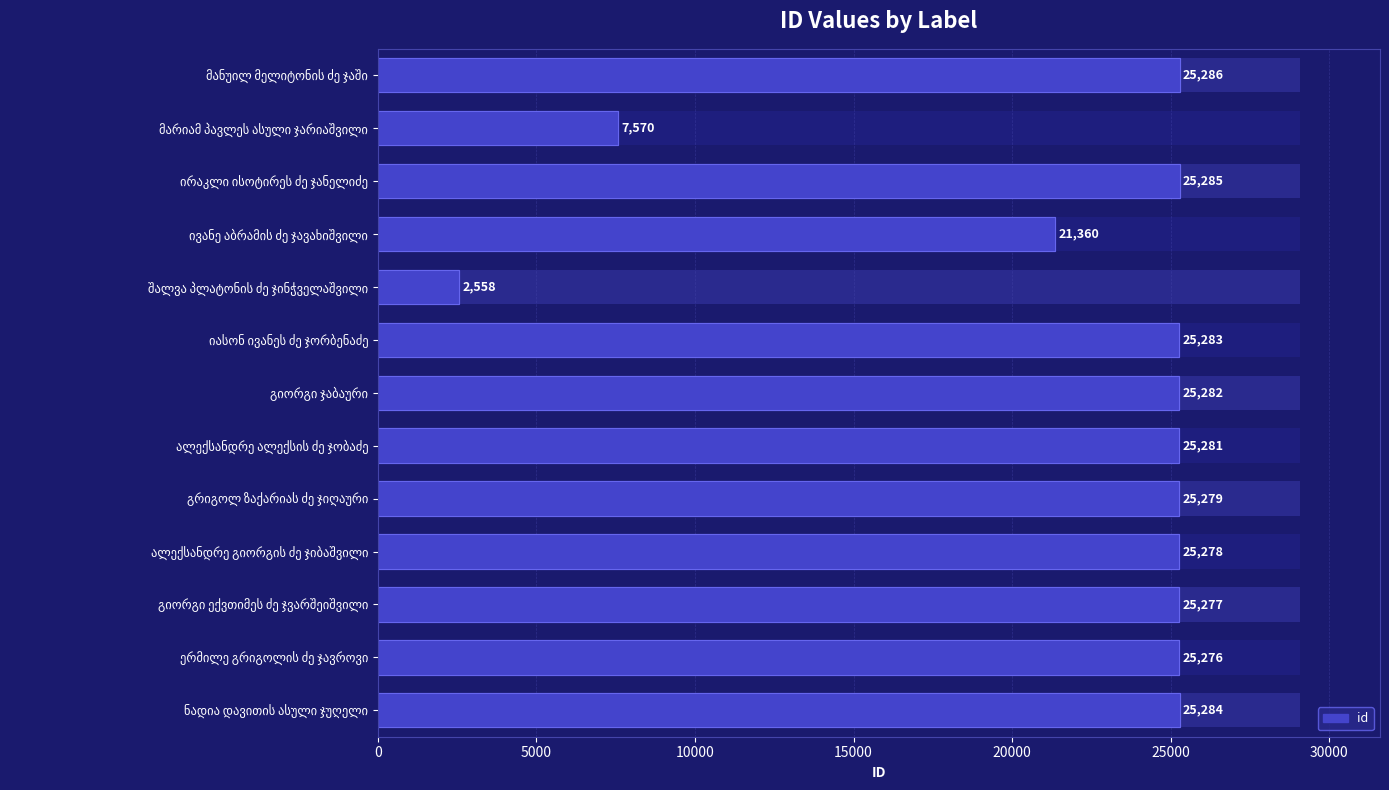

What is the average value?

21869